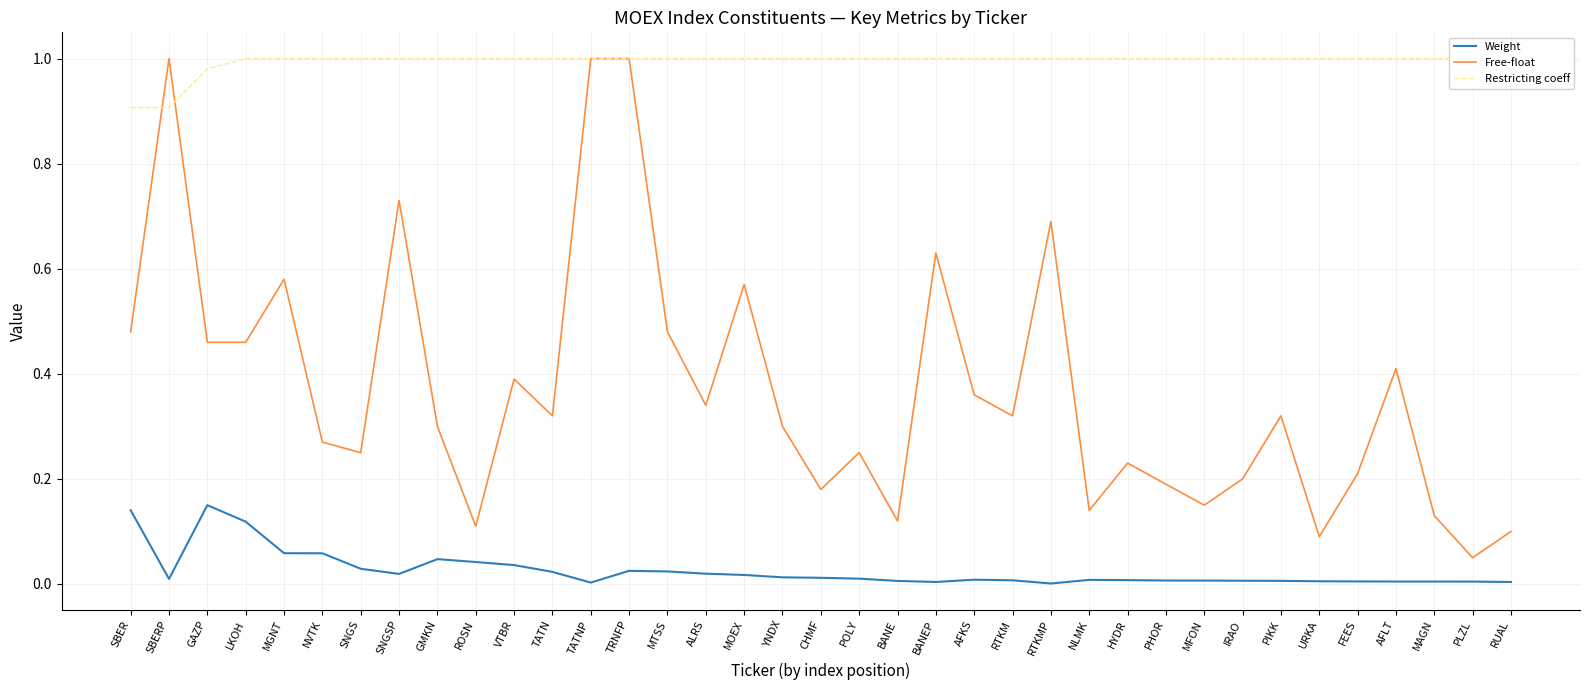

Read the Restricting coeff value at NLMK.

1.0